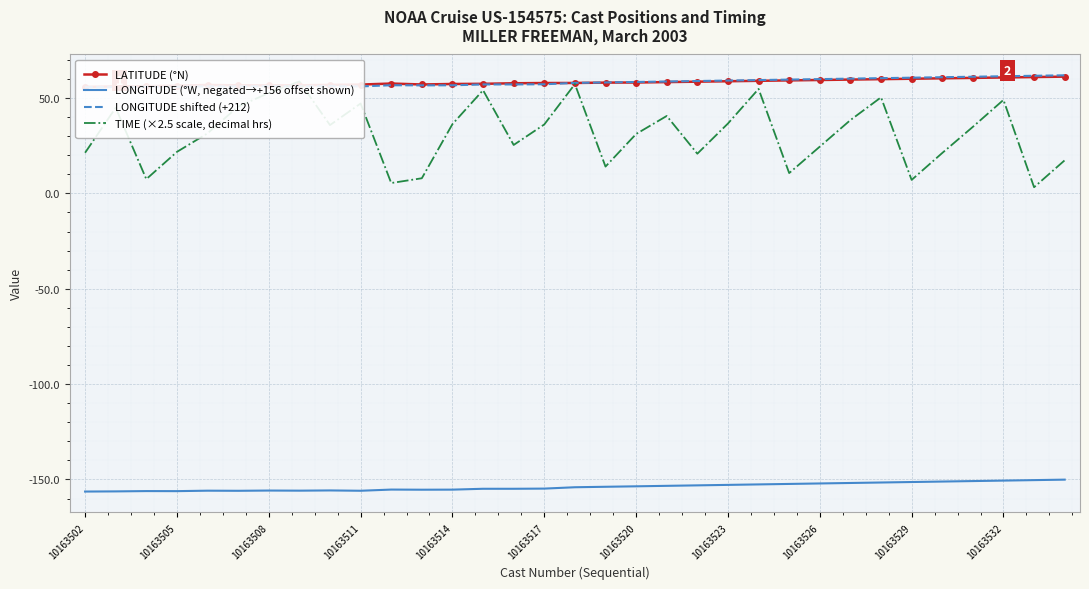

What is the value of the TIME (×2.5 scale, decimal hrs) point at the 22nd from the left?

36.6